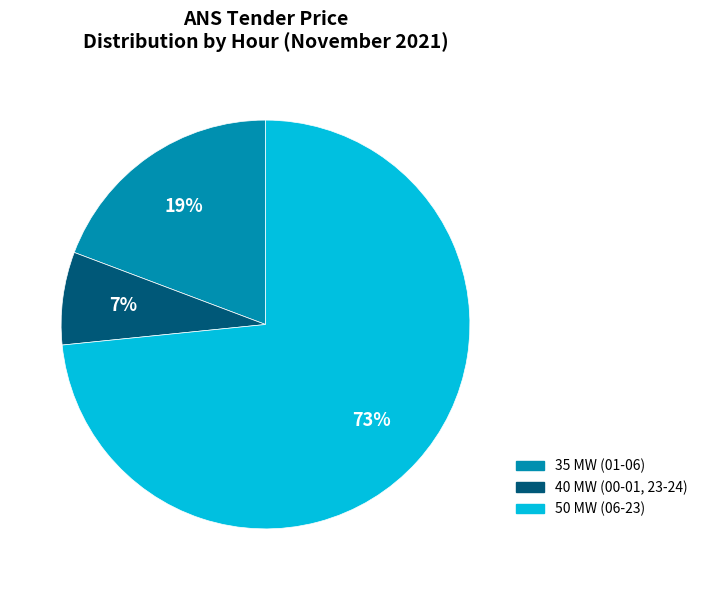

To the nearest percent, what portion does 40 MW (00-01, 23-24) represent?

7%